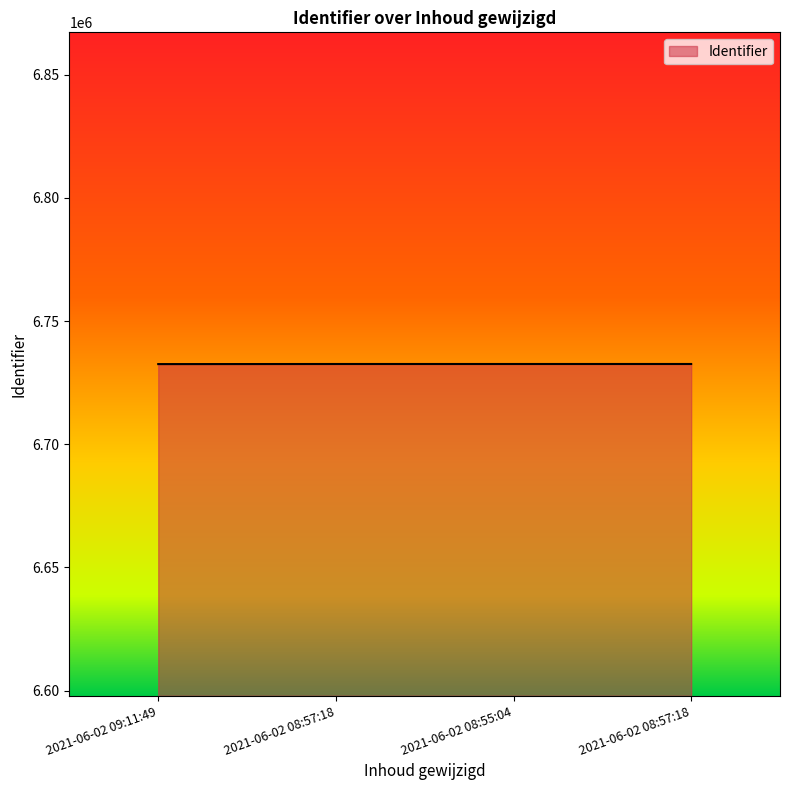

True or false: the data has more than 1 interior local peaks.

False